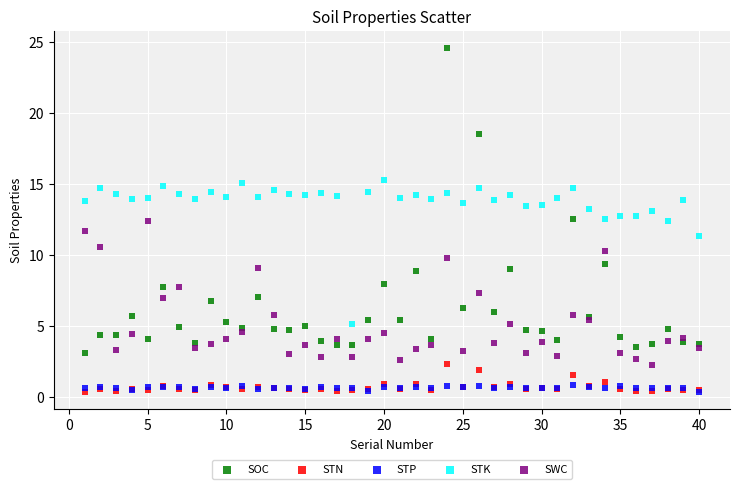

What are all the series names shown in the legend?

SOC, STN, STP, STK, SWC